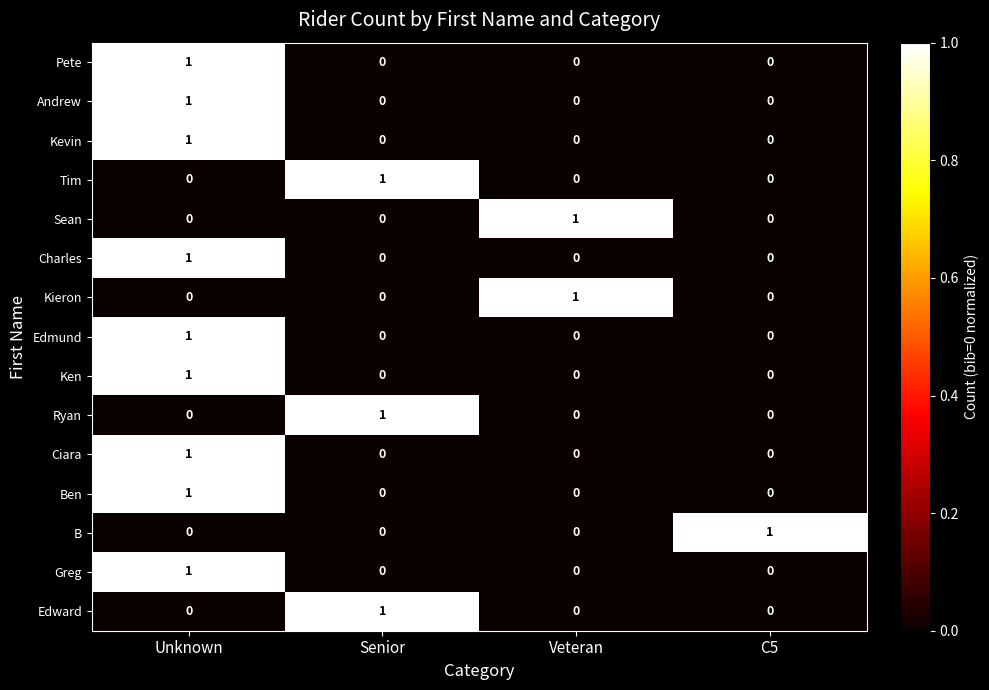

What is the total value across all series at Unknown?

9